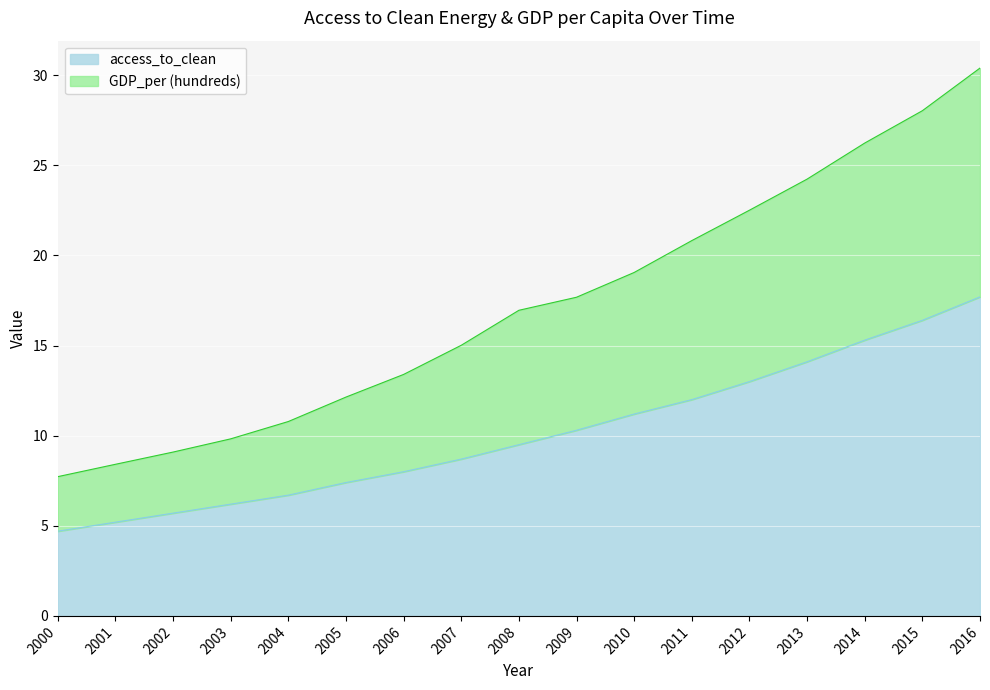

What is the minimum value for GDP_per (hundreds)?

7.7